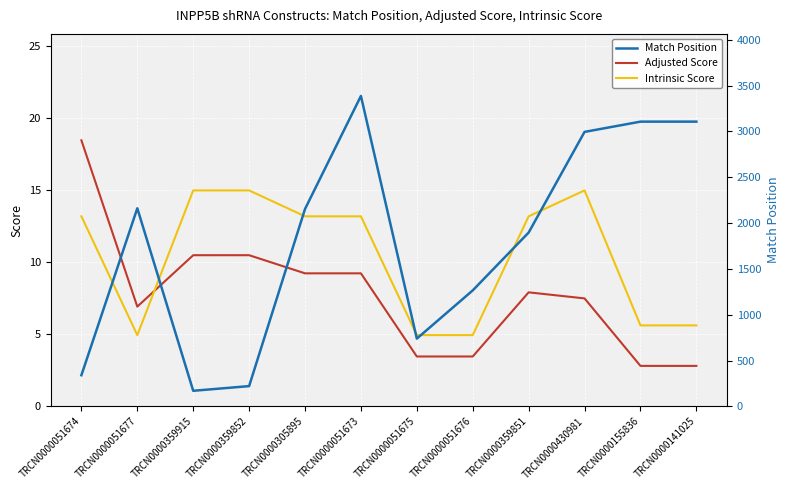

True or false: Intrinsic Score has a value of 21.3 at TRCN0000359915.

False